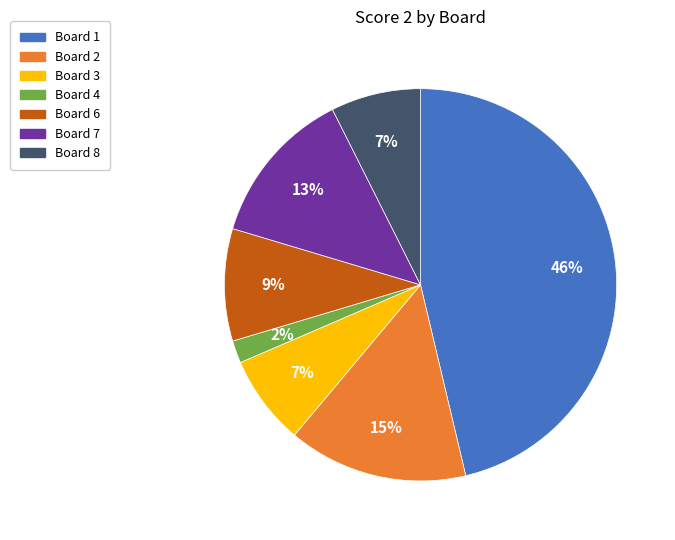

To the nearest percent, what is the difference between the largest and smallest slice percentages?

44%